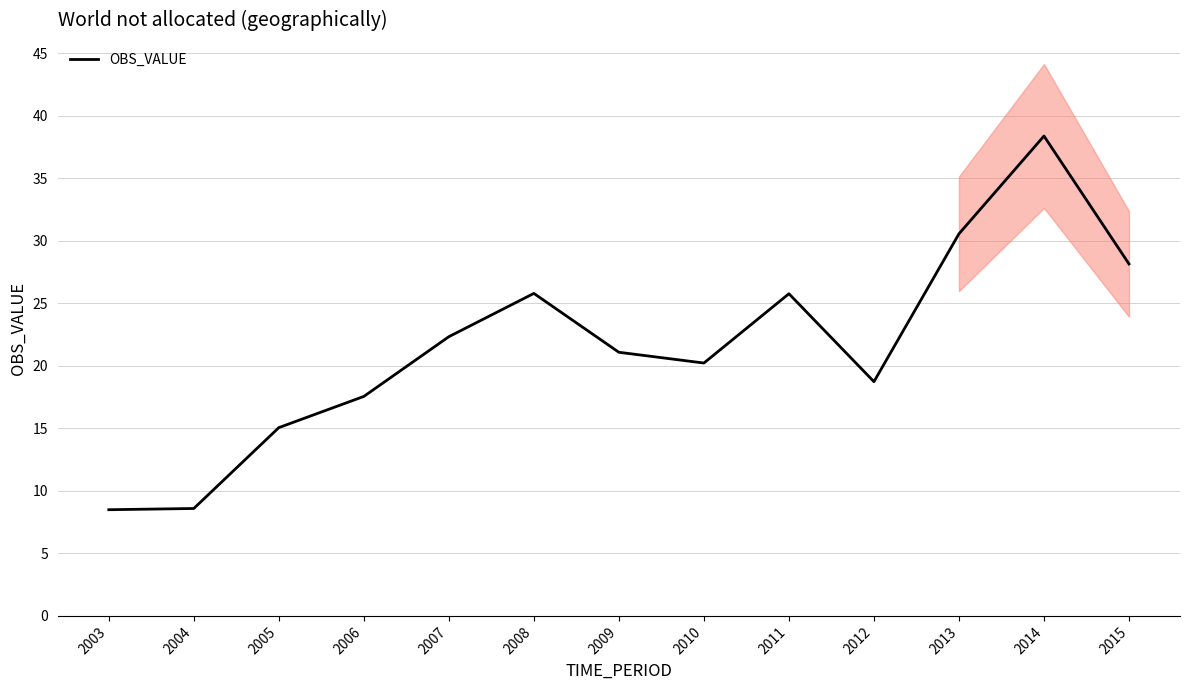

How many values exceed 21?

7